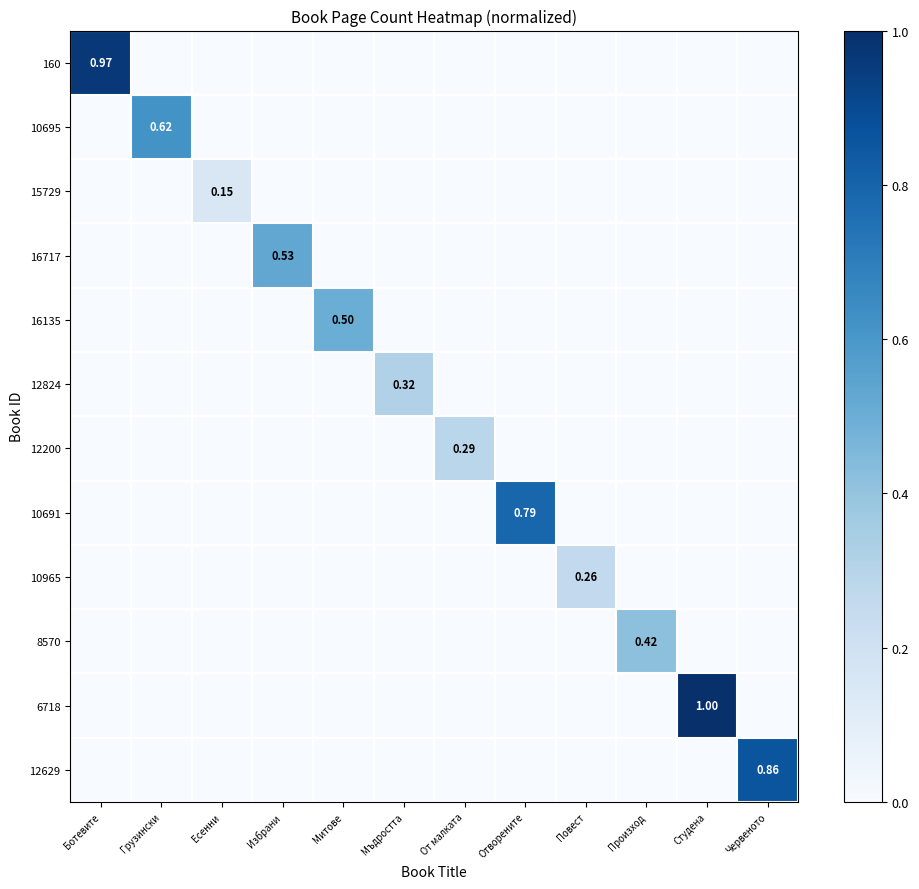

The 8570 series shows 0.2 at От малката. True or false?

False